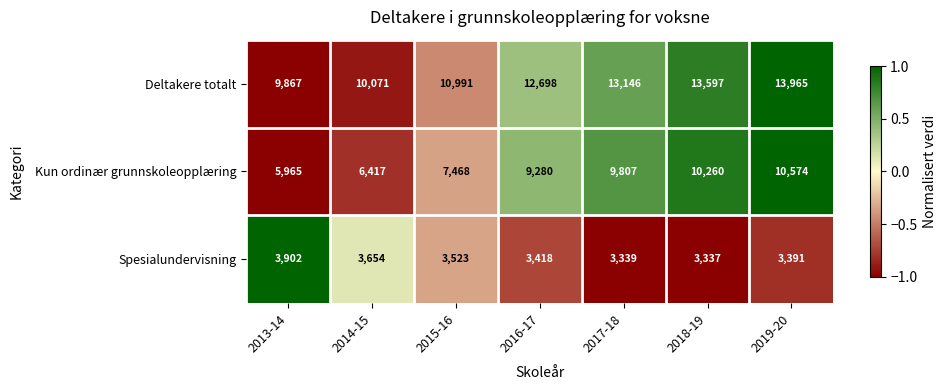

Count the number of categories in the chart.

7